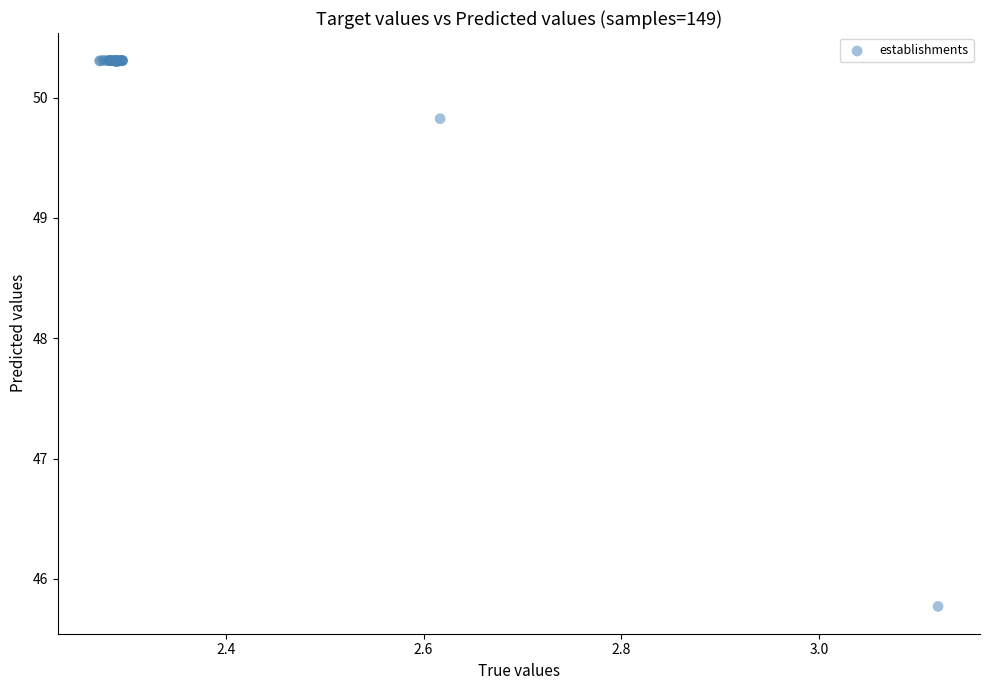

What Y value in the scatter plot is closest to 48?

49.8